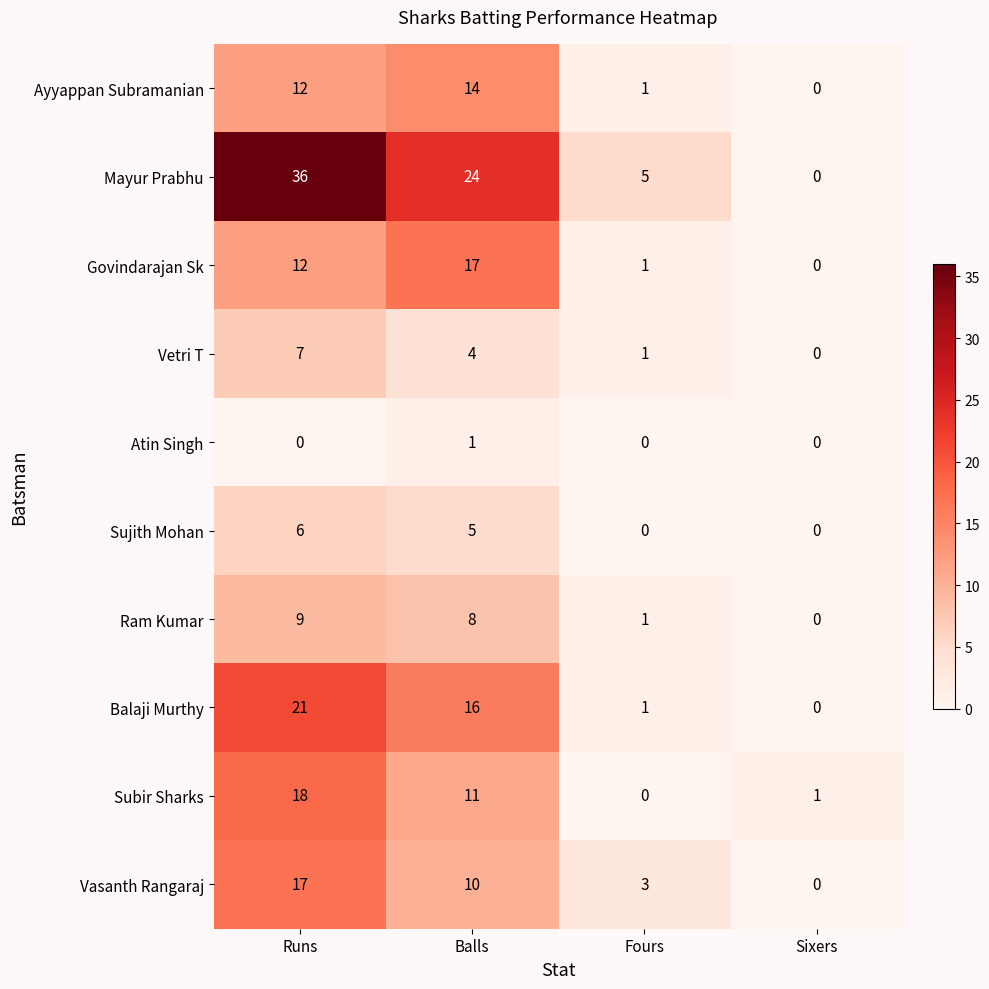

What is the difference between the Mayur Prabhu values at Fours and Balls?

19